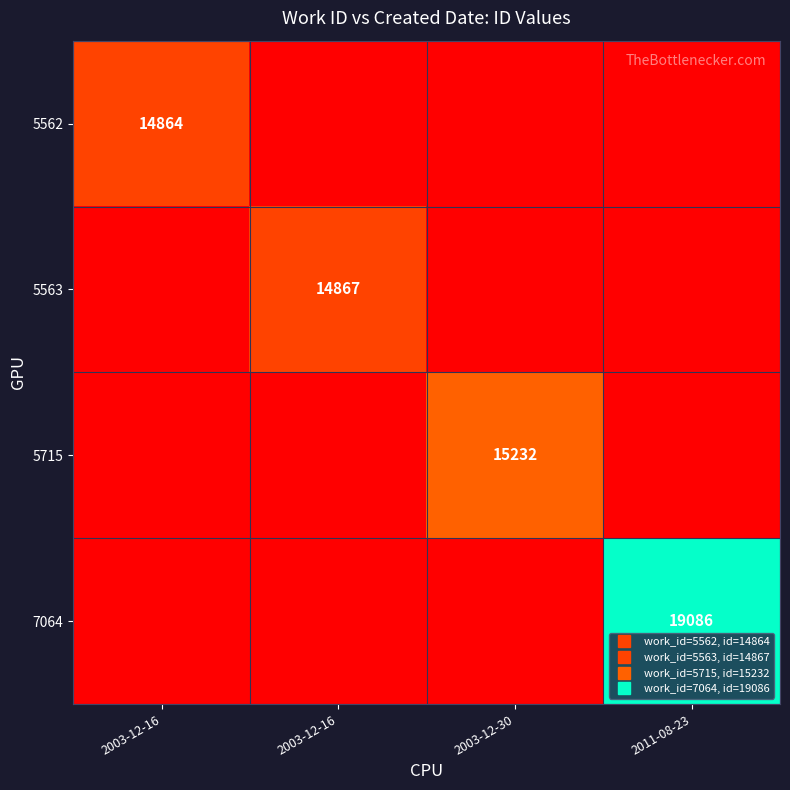

The value of 5563 at 2003-12-30 is -9437. True or false?

False